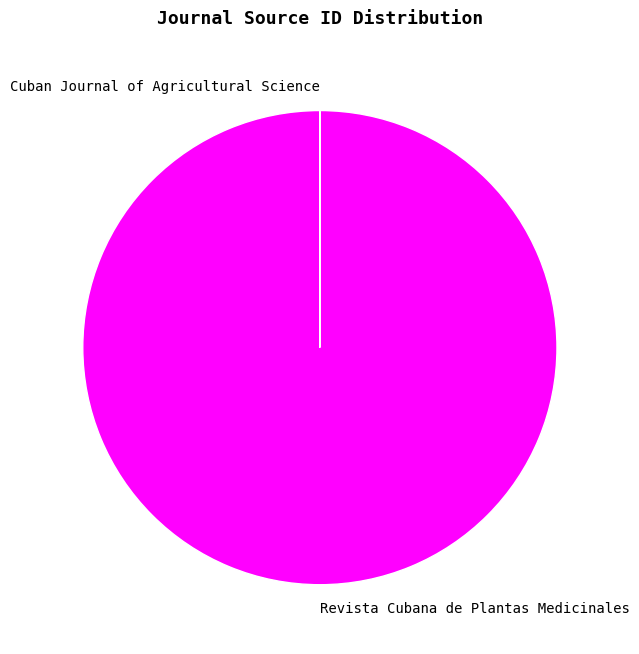

Which slice is the largest?

Revista Cubana de Plantas Medicinales